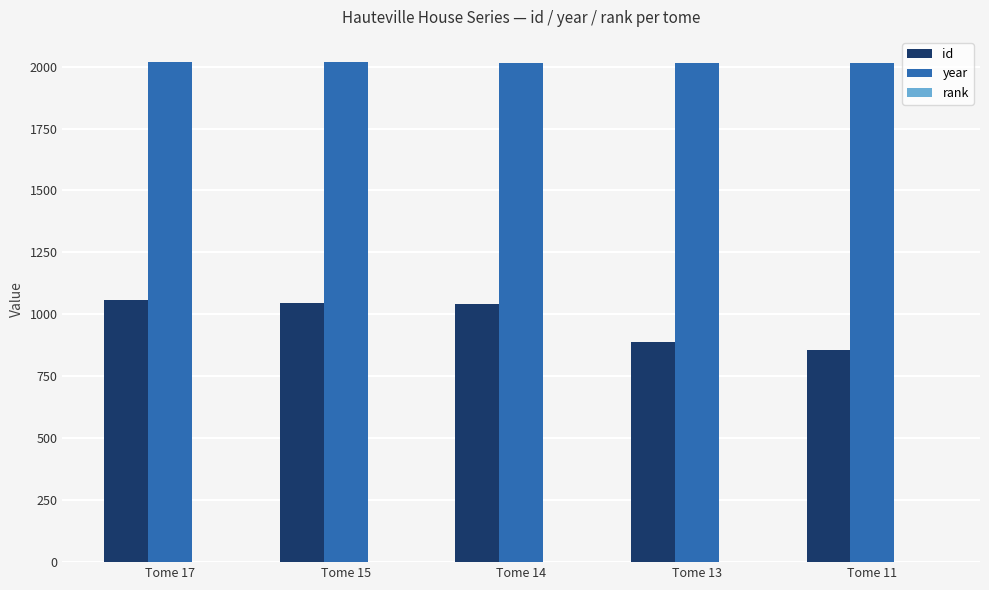

What is the maximum value for year?

2019